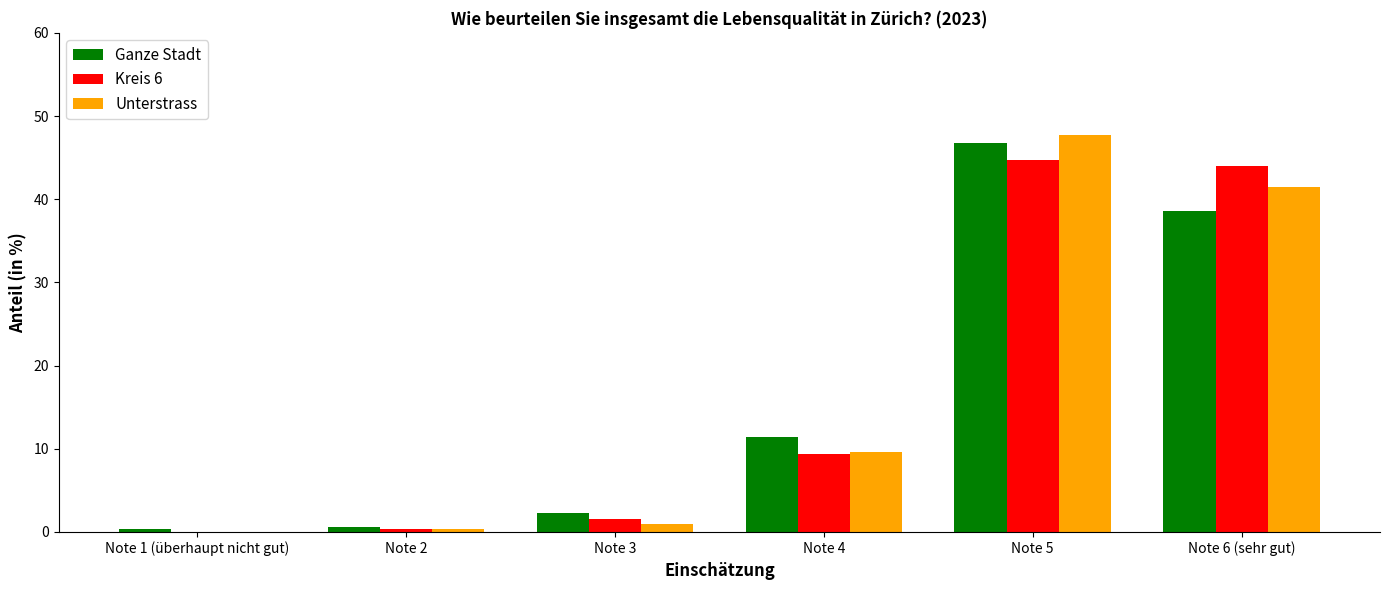

True or false: Ganze Stadt has a value of 24.4 at Note 6 (sehr gut).

False